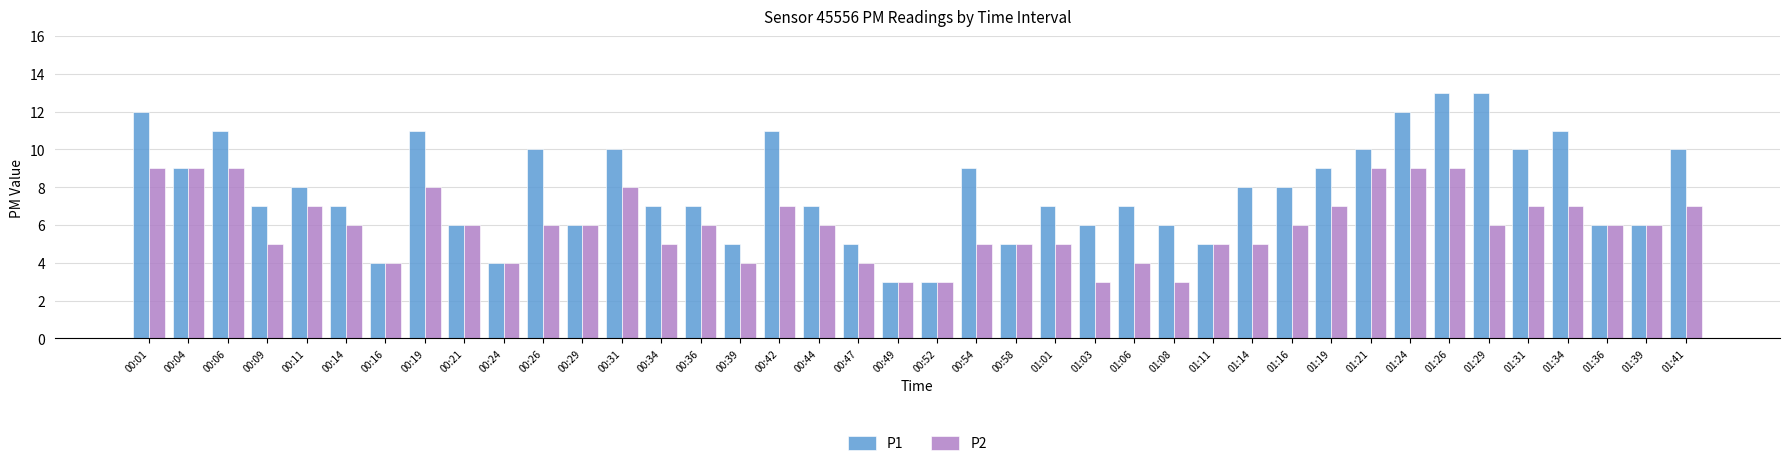

Where does the P1 series first go above 7?

00:01